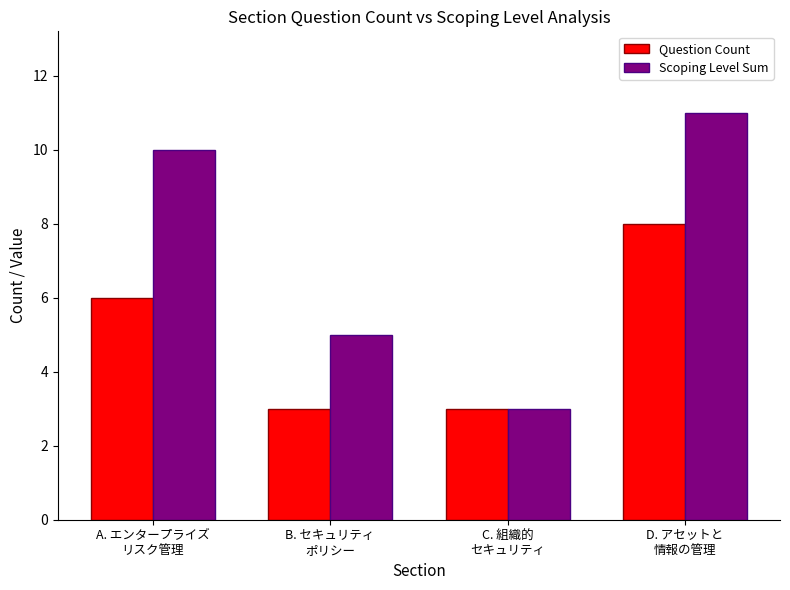

What is the difference between the second highest and minimum values in the Scoping Level Sum series?

7